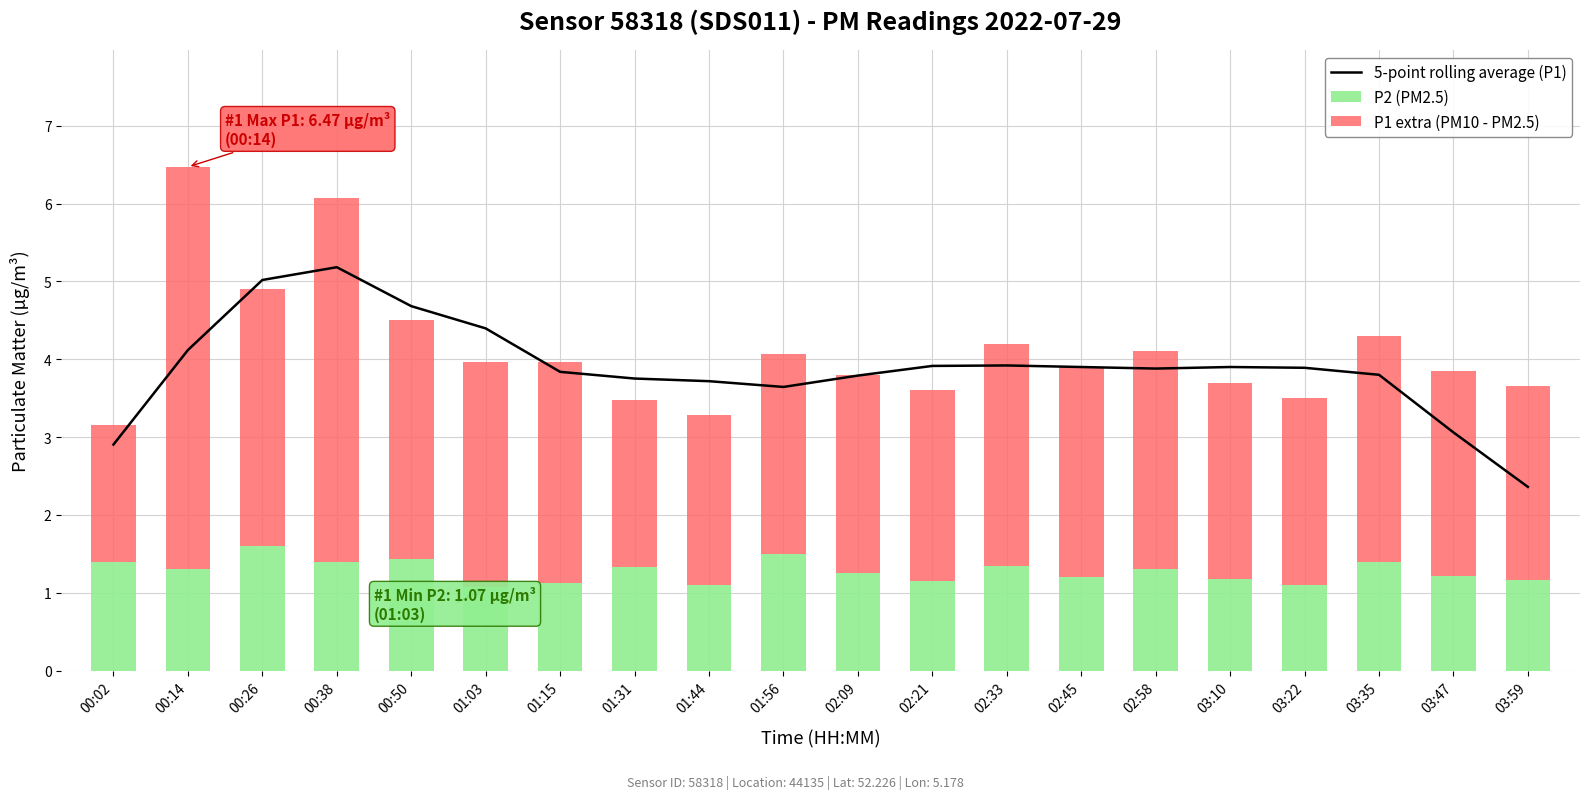

What is the total value across all series at 00:02?

6.1